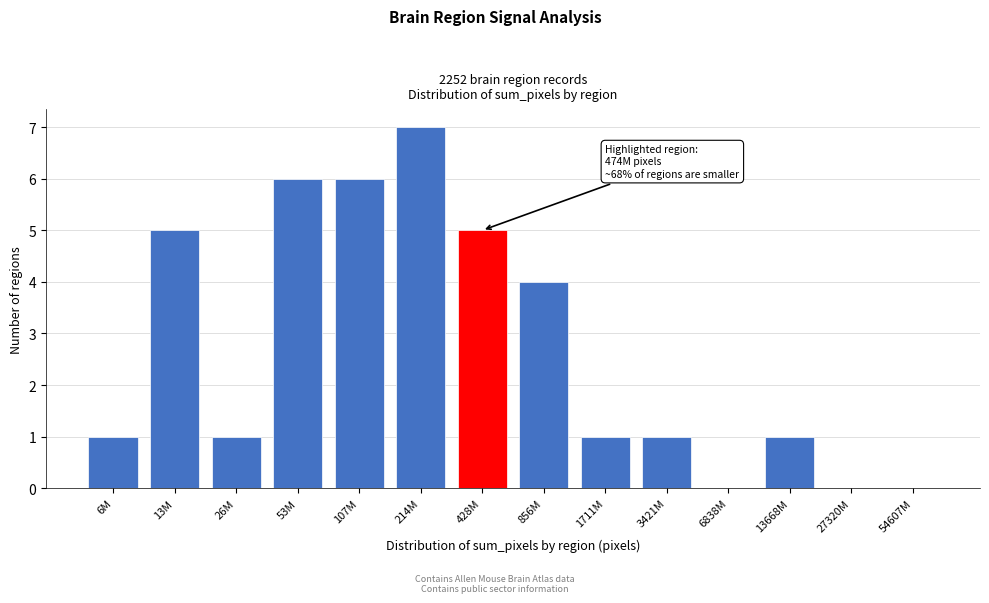

Reading left to right, transcribe all the data shown in this chart.

6M=1	13M=5	26M=1	53M=6	107M=6	214M=7	428M=5	856M=4	1711M=1	3421M=1	6838M=0	13668M=1	27320M=0	54607M=0